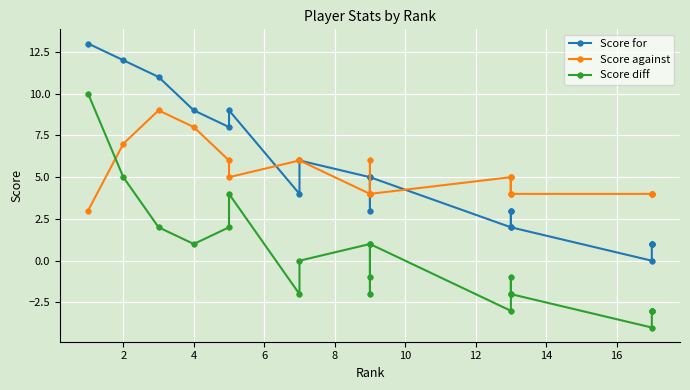

In Score against, how many points are lower than both neighbors (excluding endpoints)?

3